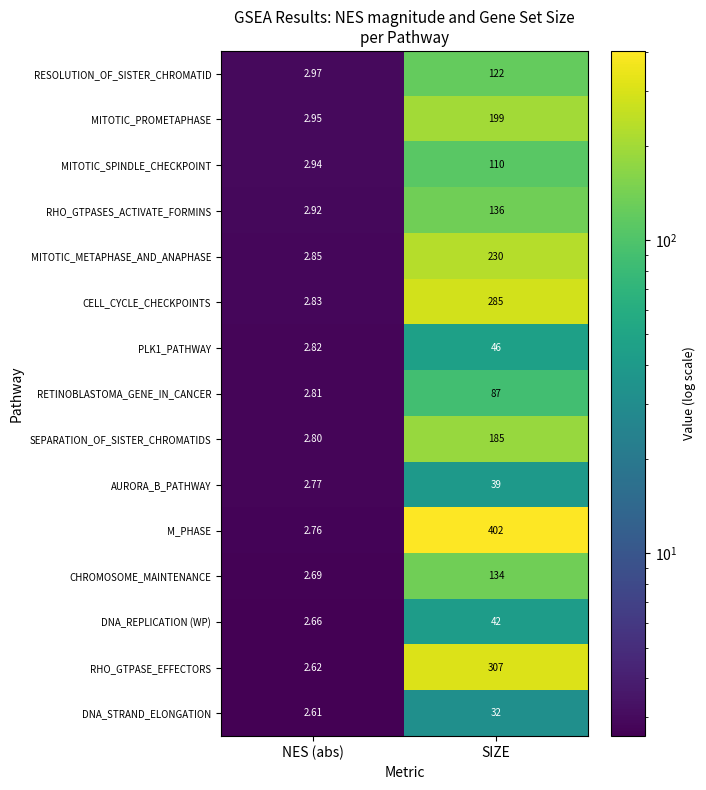

Which series has the largest range (max minus min)?

M_PHASE